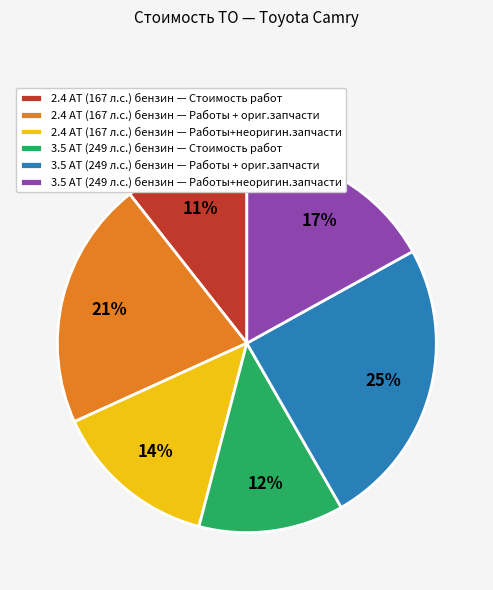

Which category has the biggest portion of the pie?

3.5 AT (249 л.с.) бензин — Работы + ориг.запчасти